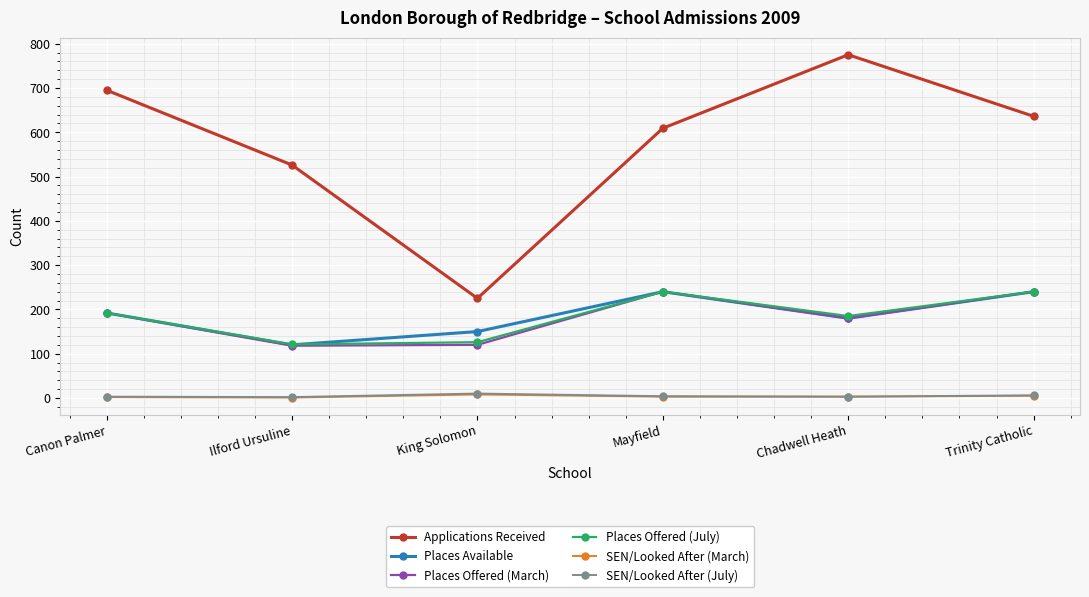

Which series has the largest total across all categories?

Applications Received